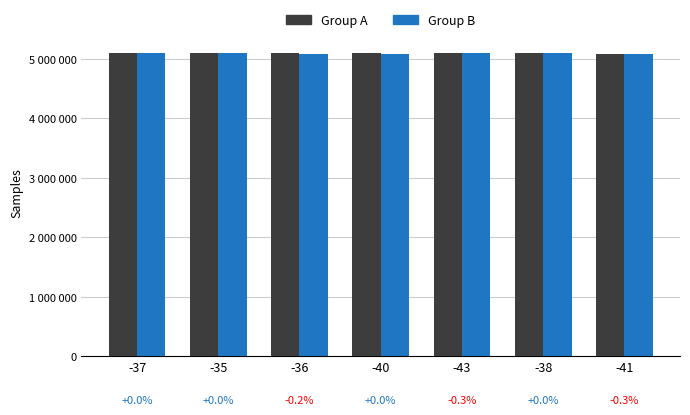

What is the difference between the Group A values at -35 and -36?

610